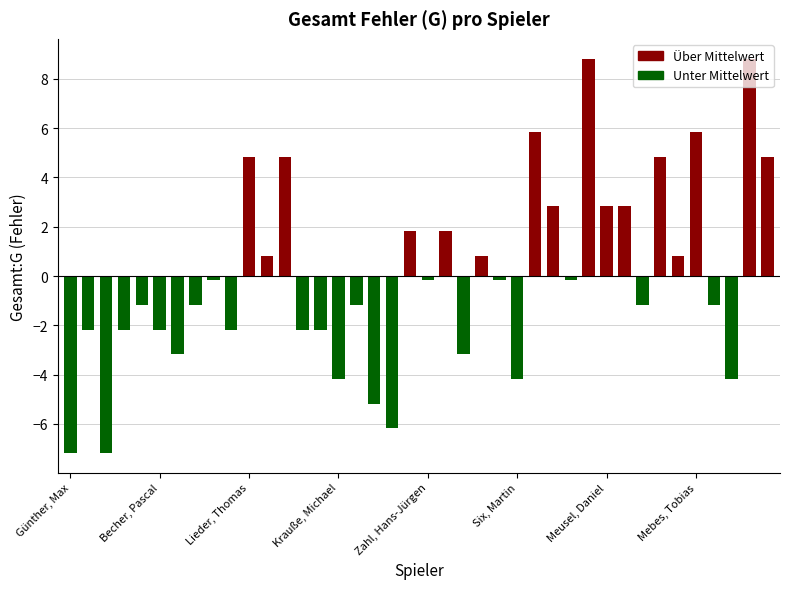

What is the smallest value displayed?

-7.2